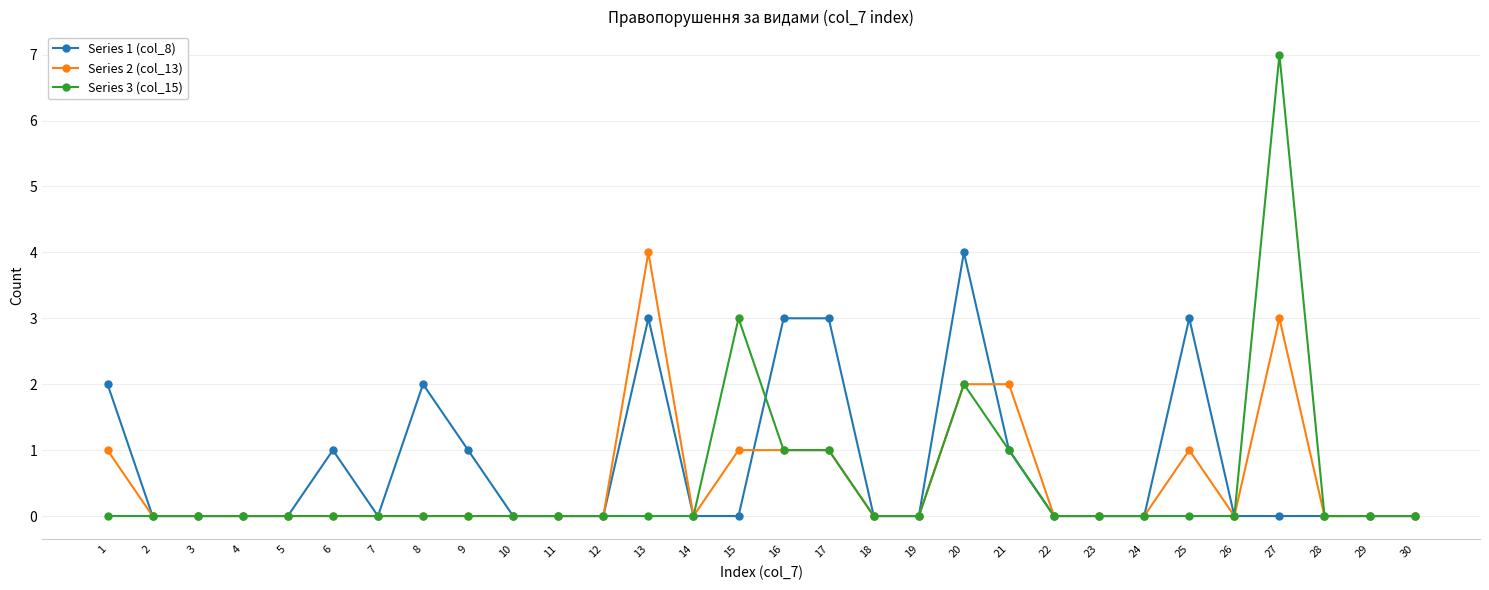

The value of Series 1 (col_8) at 7 is 1. True or false?

False